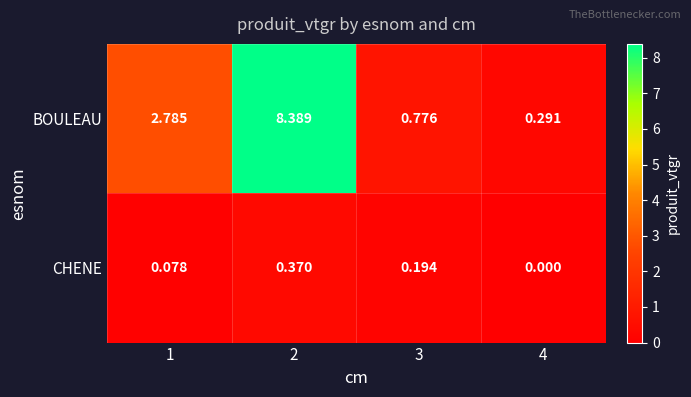

At 2, list the series in order from largest to smallest.

BOULEAU, CHENE